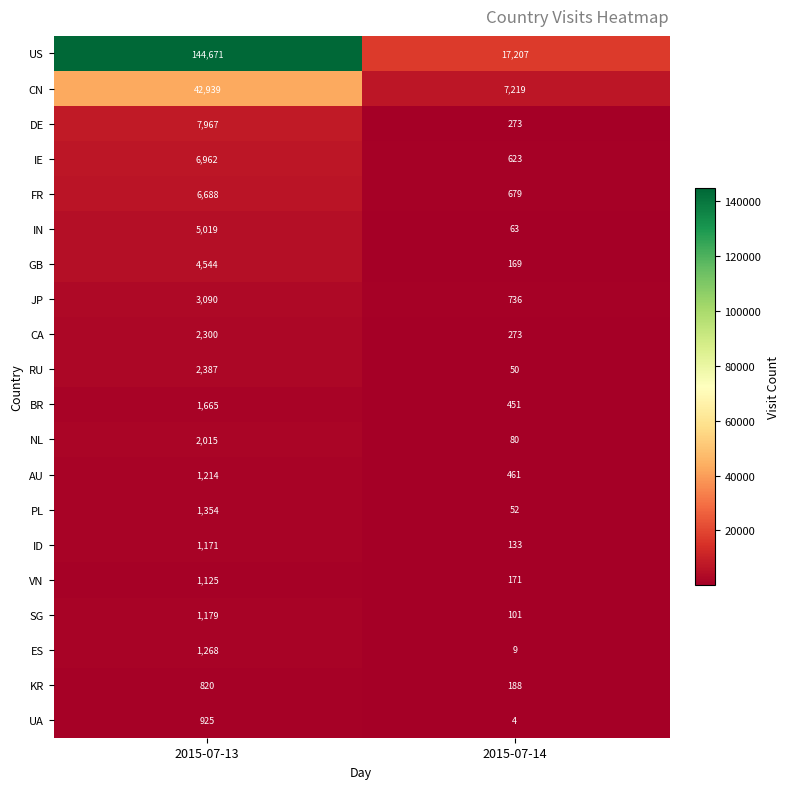

What value does the BR series have at 2015-07-14, to the nearest 50?

450